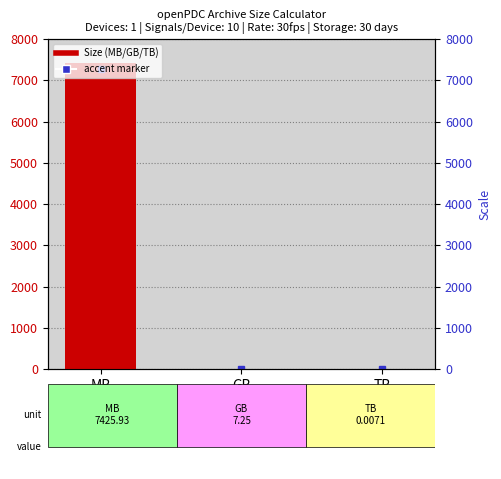

What is the ratio of the value at MB to the value at GB?

1024.0